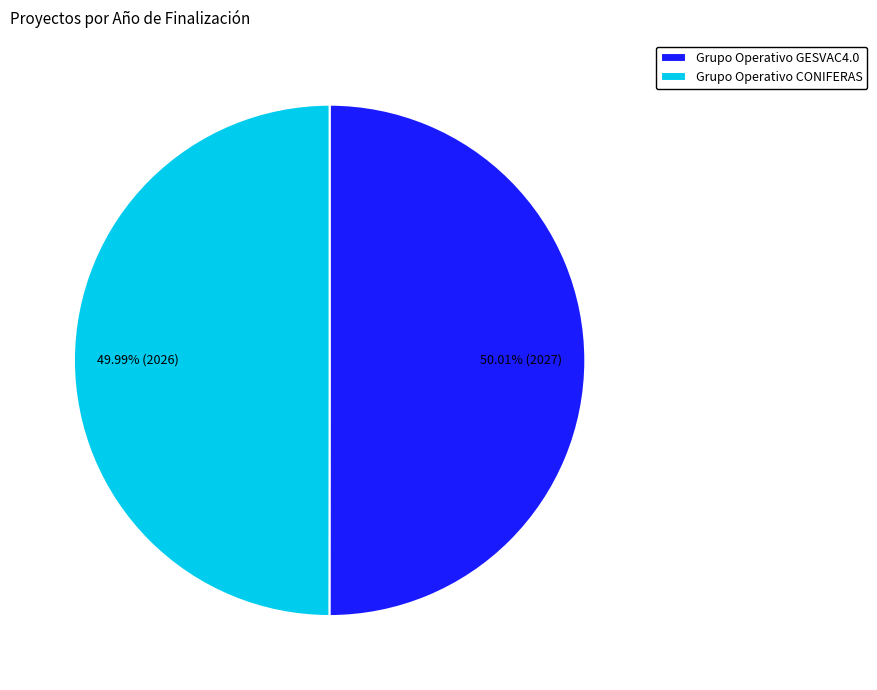

Does any single category account for the majority?

Yes